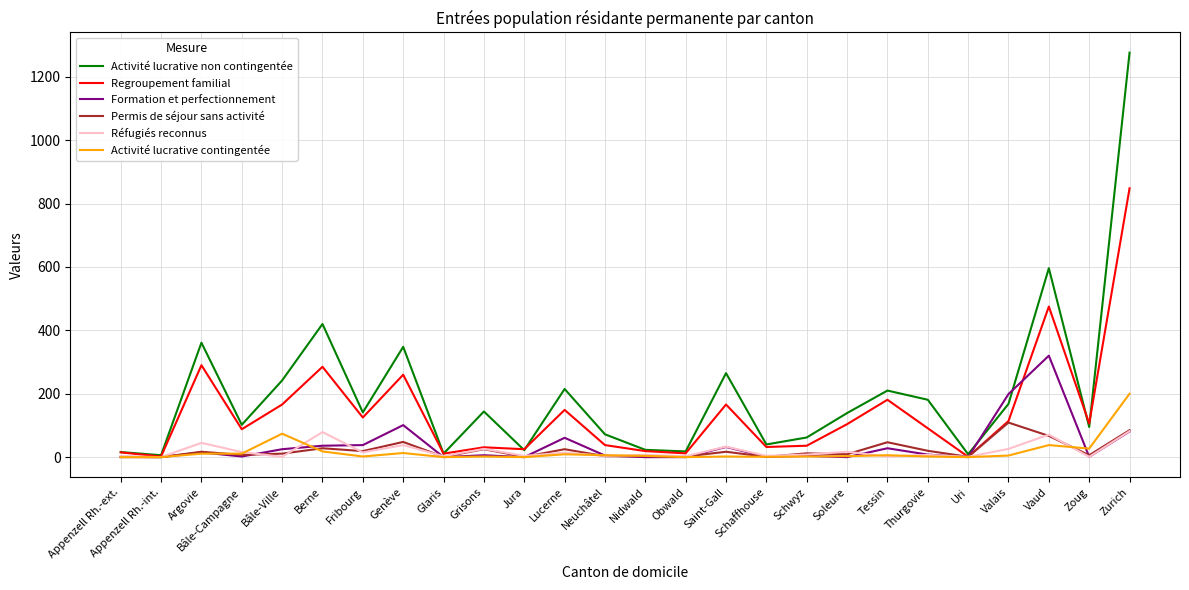

Is it true that Activité lucrative non contingentée equals 94 at Fribourg?

False